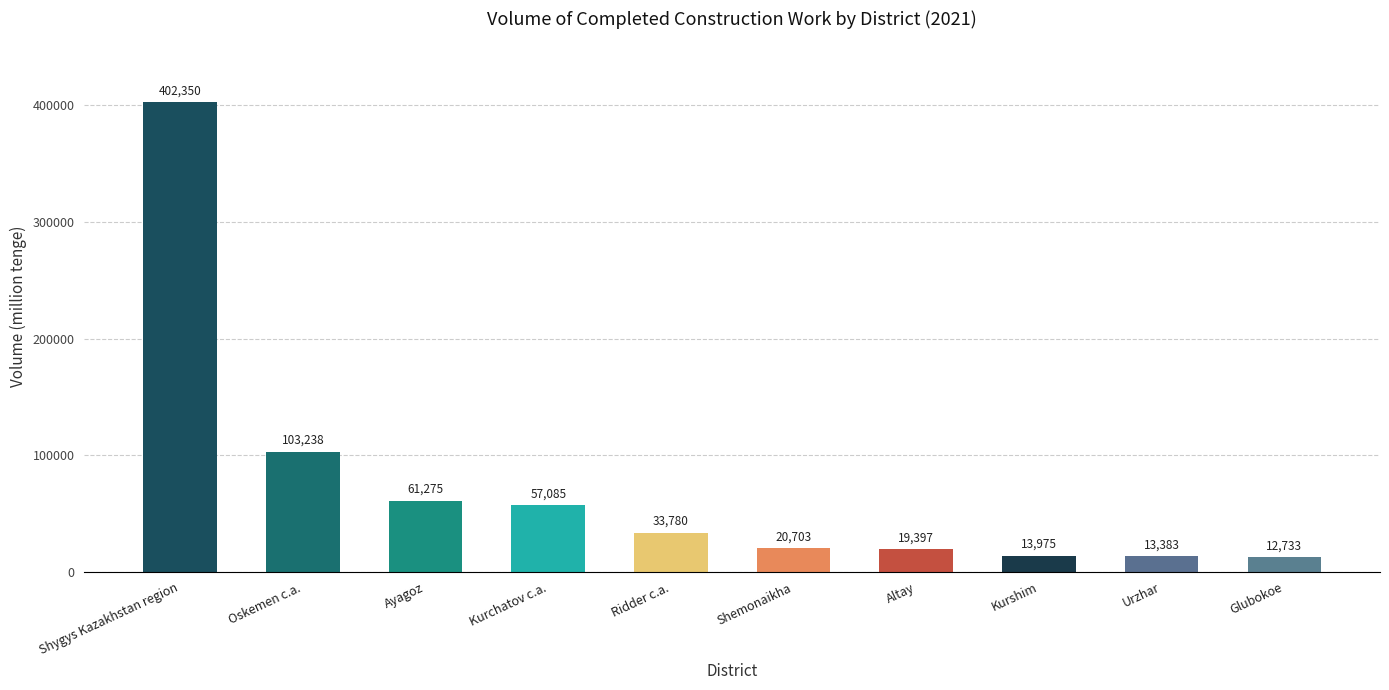

What is the average value?

73791.9